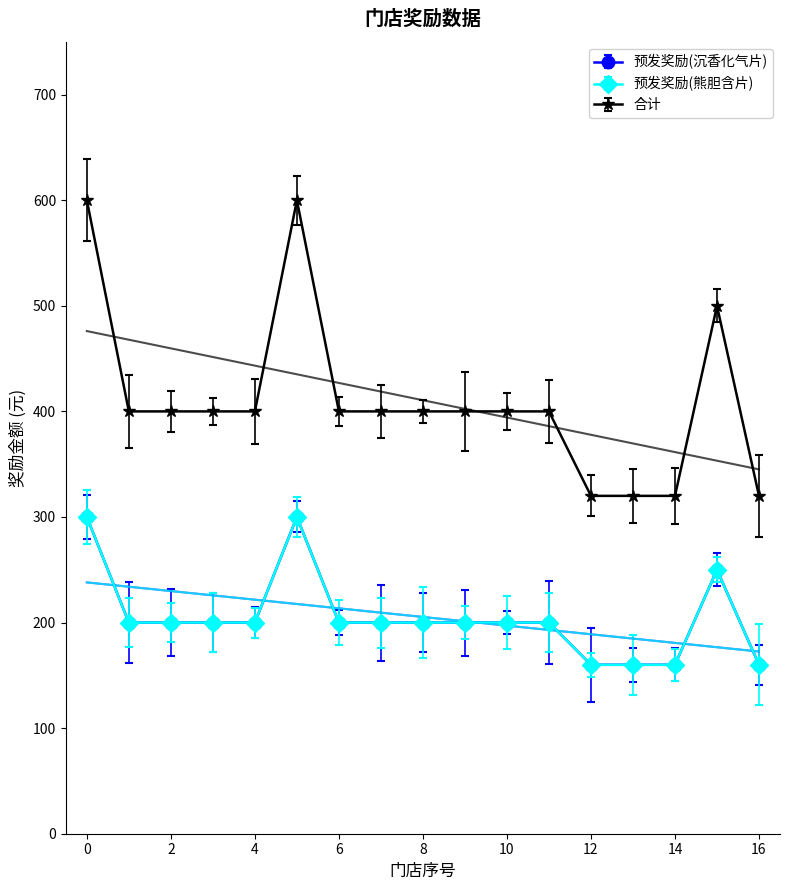

True or false: 预发奖励(沉香化气片) has more than 2 points higher than both neighbors.

False